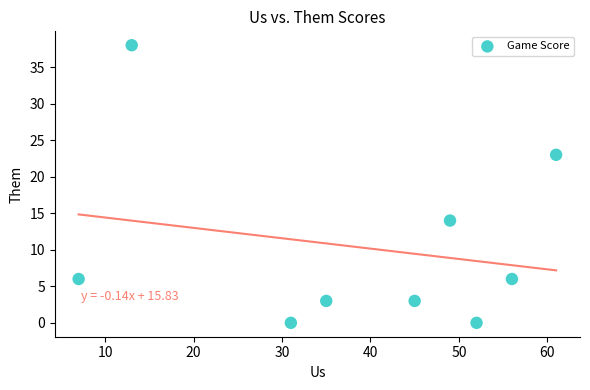

What is the average Y value?

10